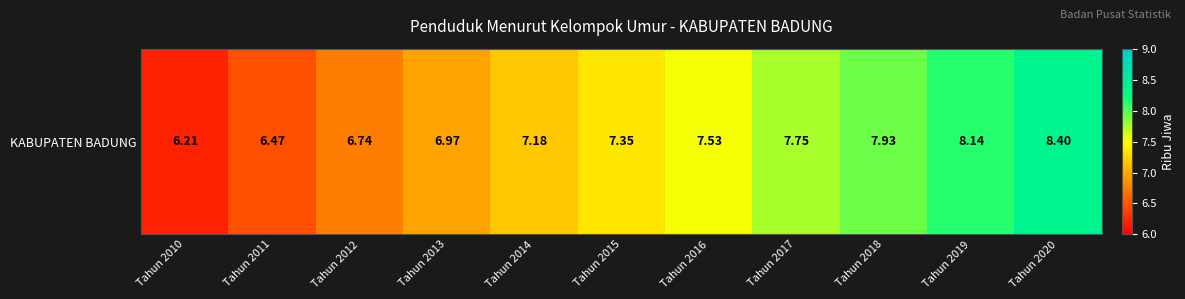

Which label corresponds to the largest value in the chart?

Tahun 2020